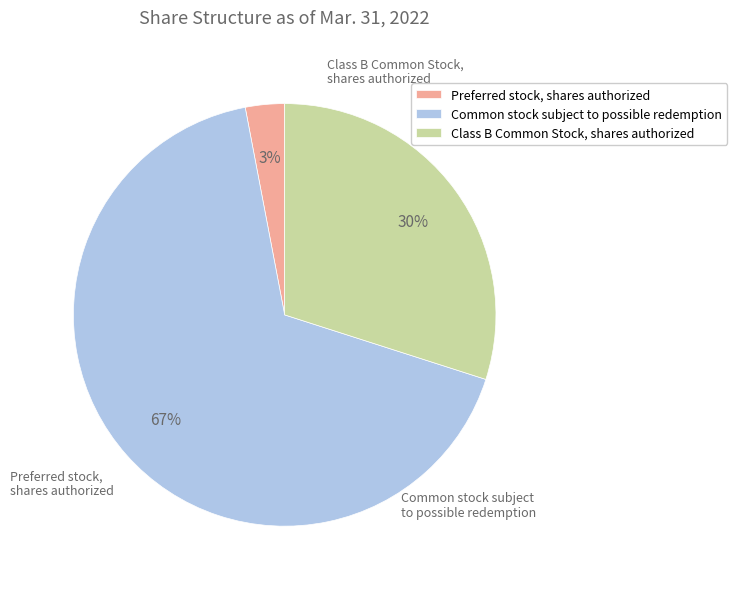

What percentage is the Class B Common Stock, shares authorized slice, to the nearest percent?

30%